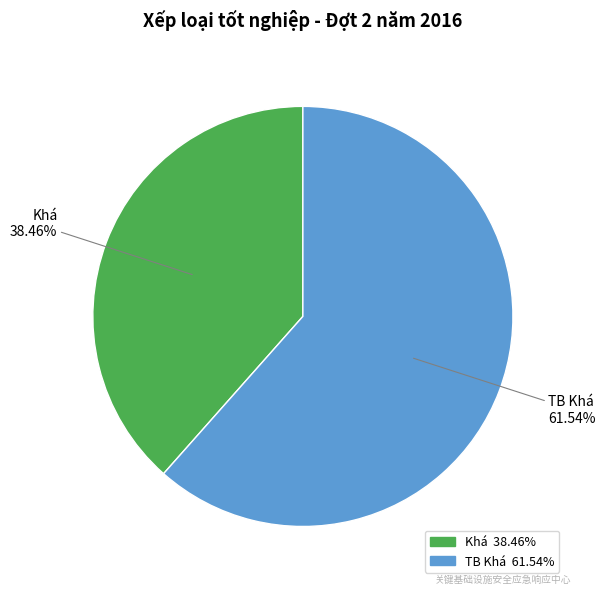

What is the total percentage of Khá and TB Khá?

100.0%